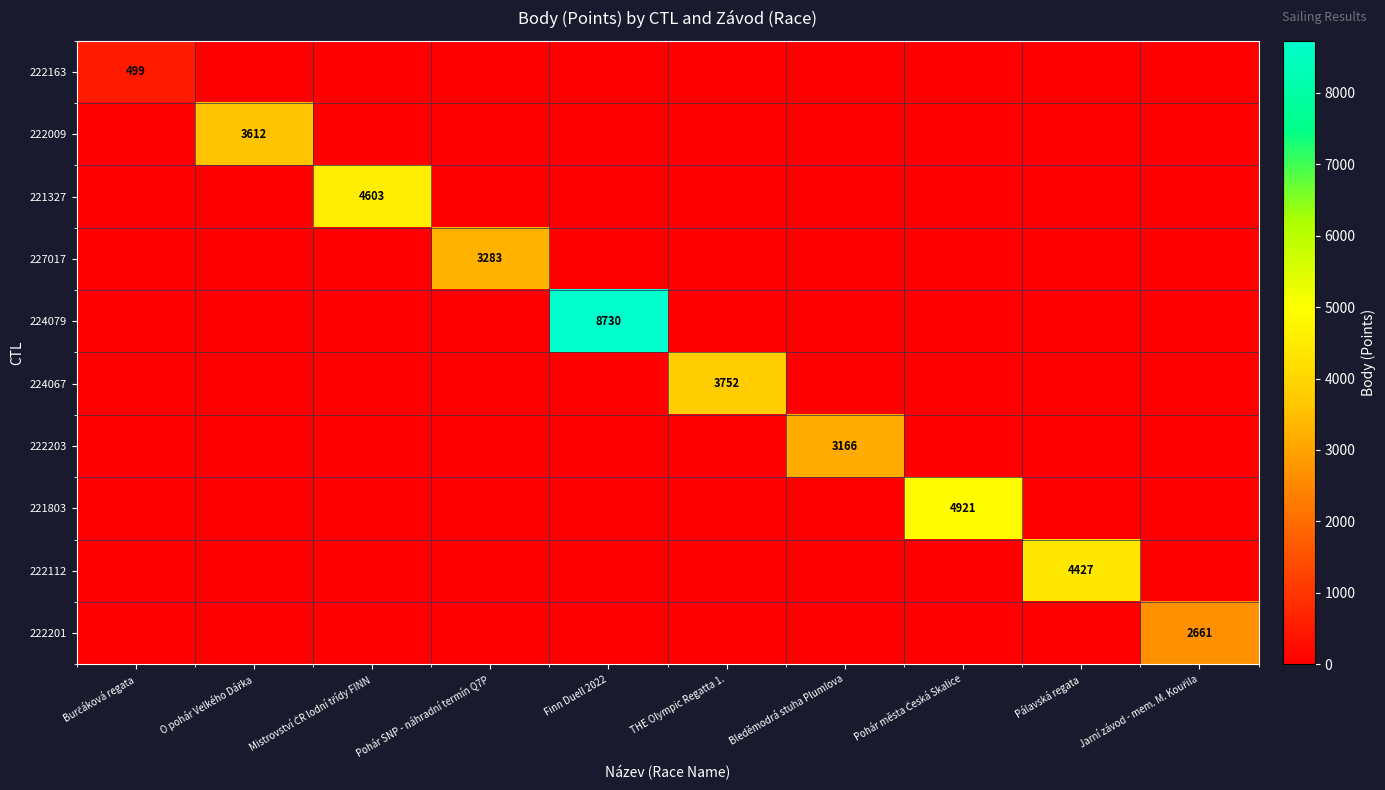

The value of 224067 at THE Olympic Regatta 1. is 3752. True or false?

True